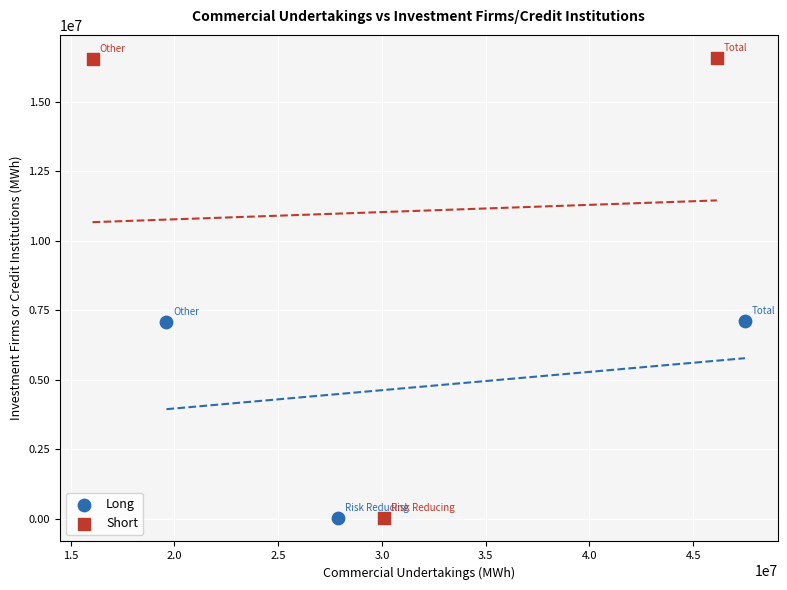

Which series contains the highest Y value?

Short